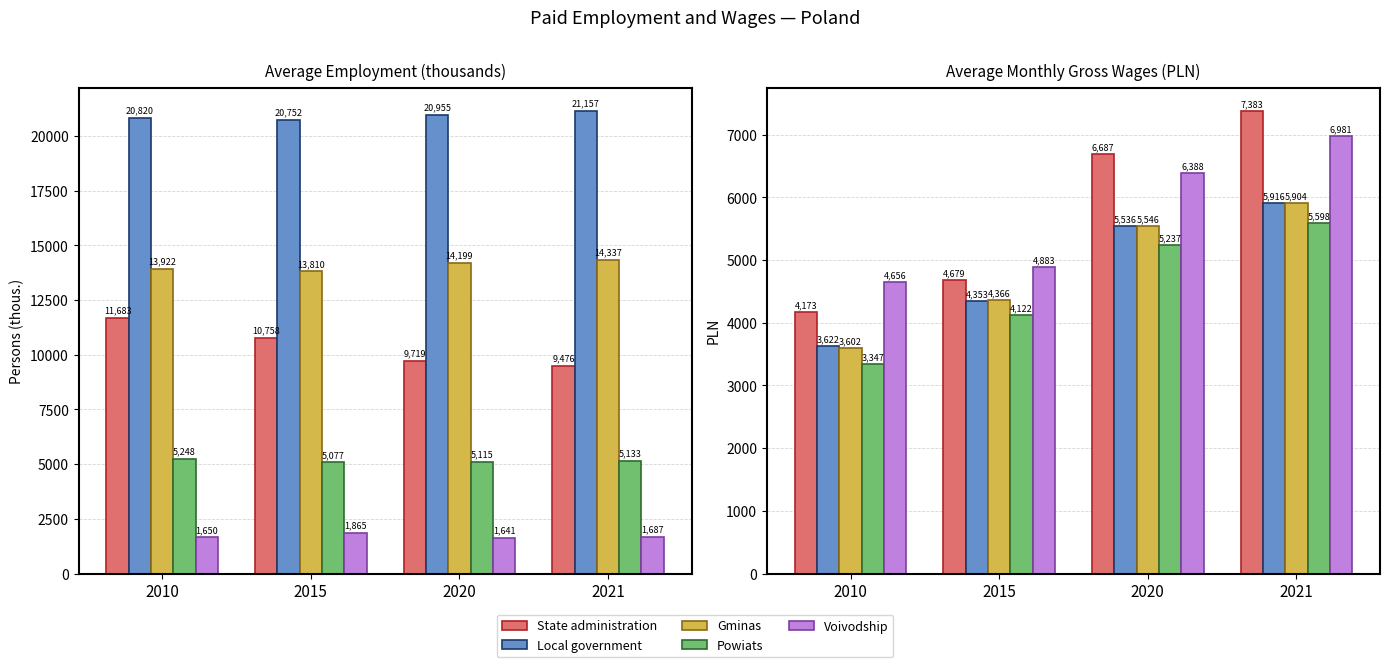

Is it true that State administration equals 4172.5 at 2010?

True